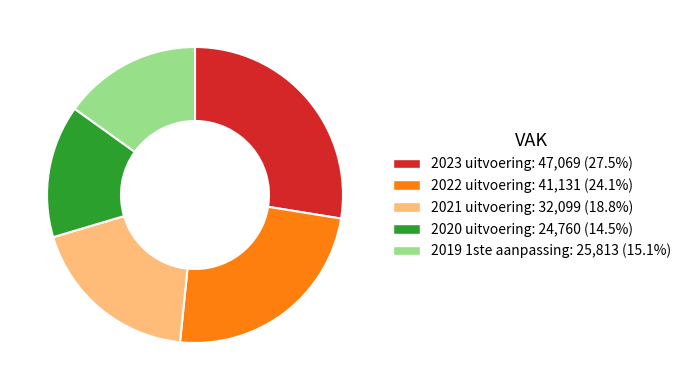

How many slices are in this pie chart?

5